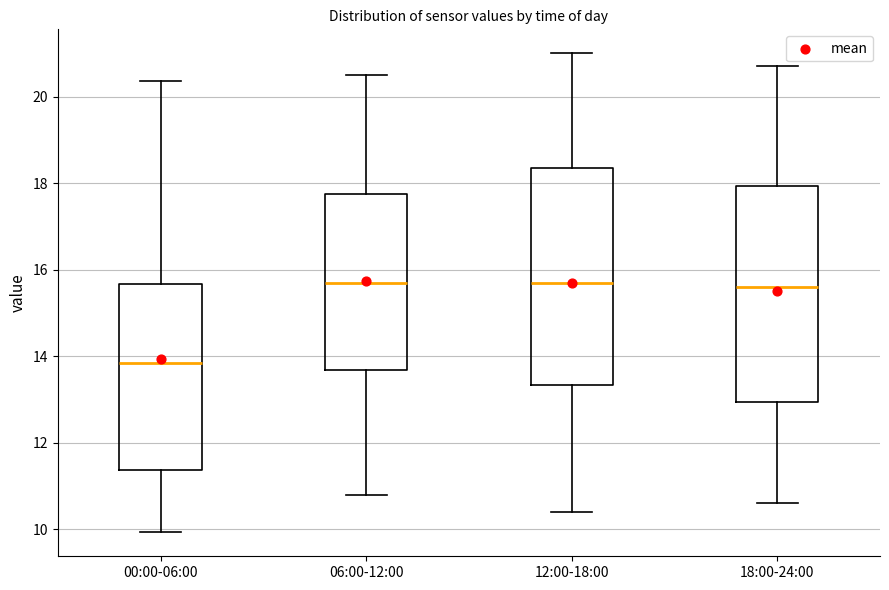

Which box has the lowest median line?

00:00-06:00